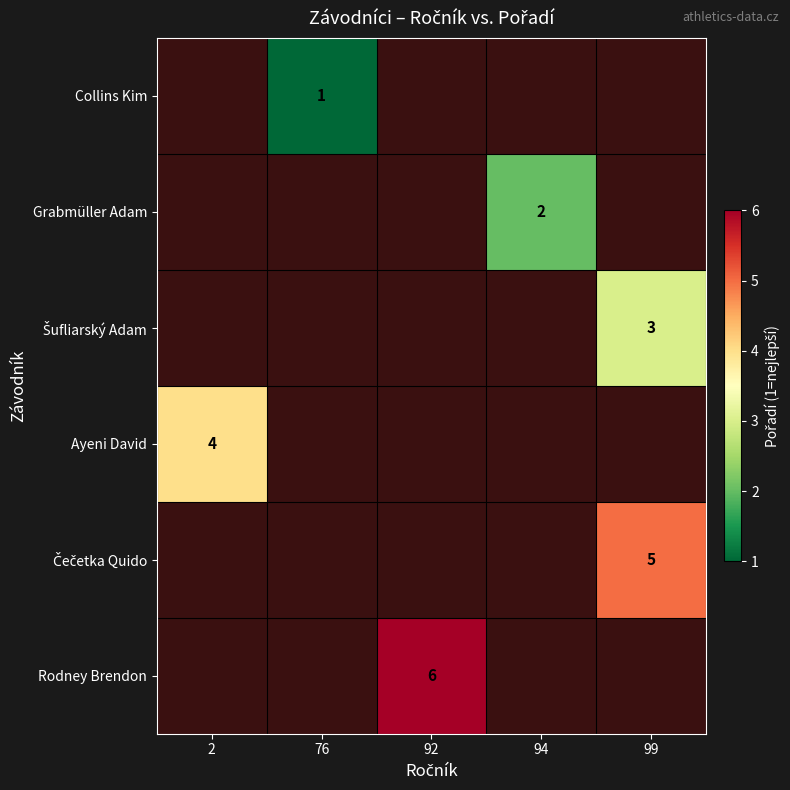

True or false: Collins Kim has a value of 2 at 76.

False